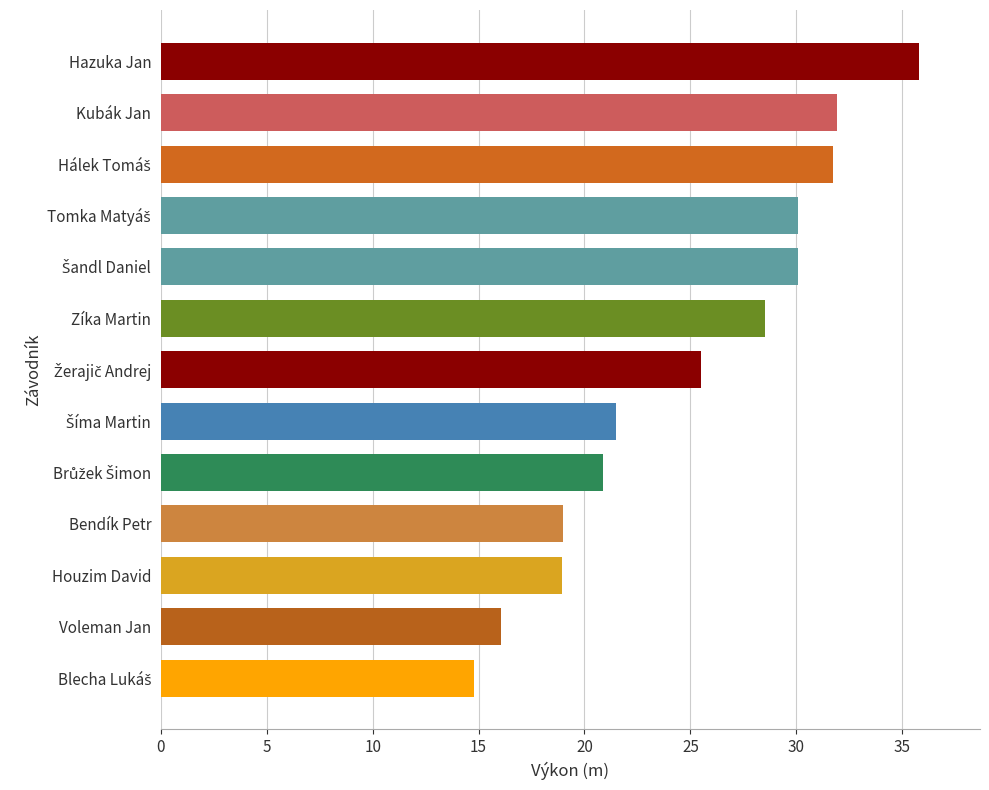

What is the difference between the second highest and minimum values?

17.1